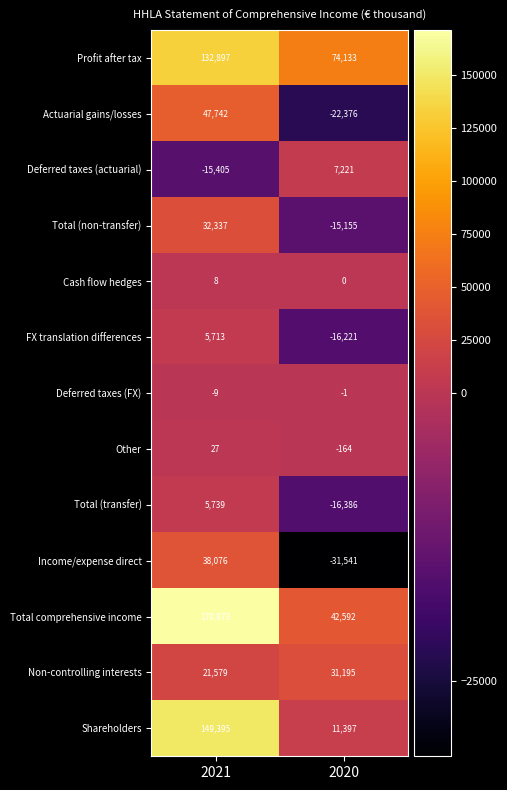

What is the sum of the FX translation differences values at 2021 and 2020?

-10508